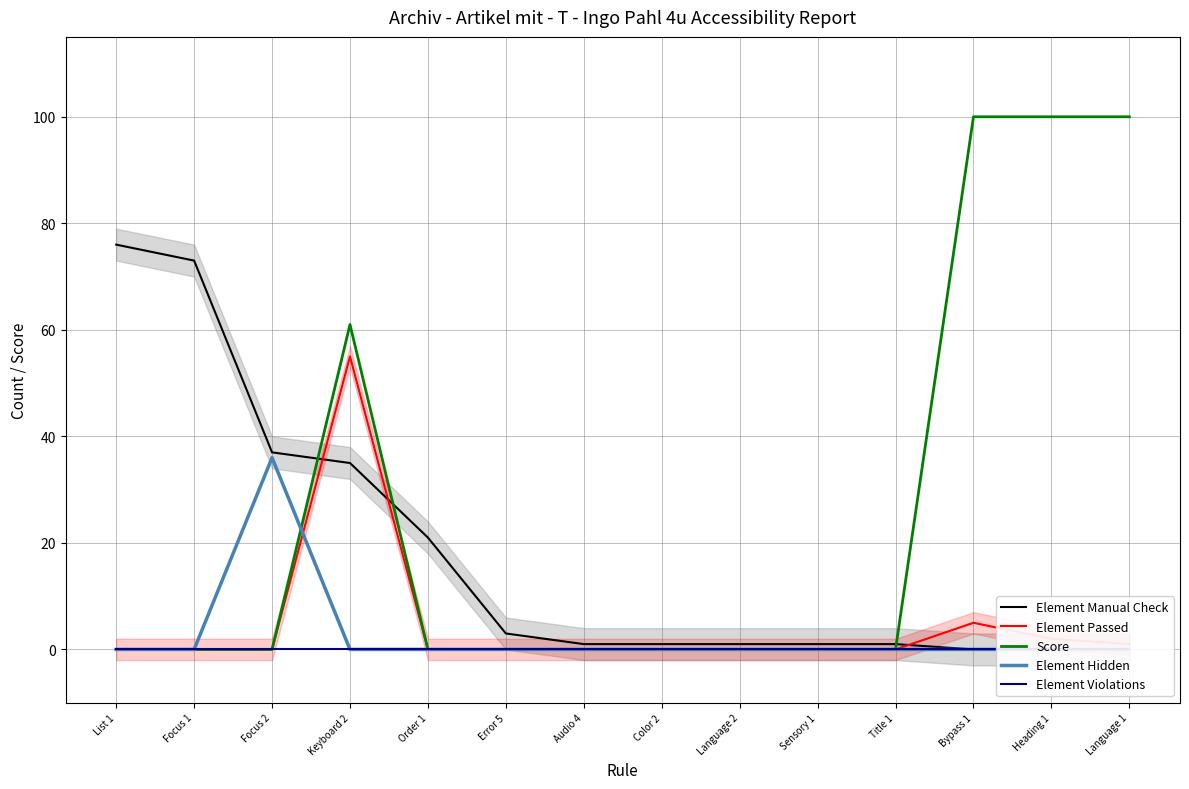

What is the label of the 5th point from the right?

Sensory 1